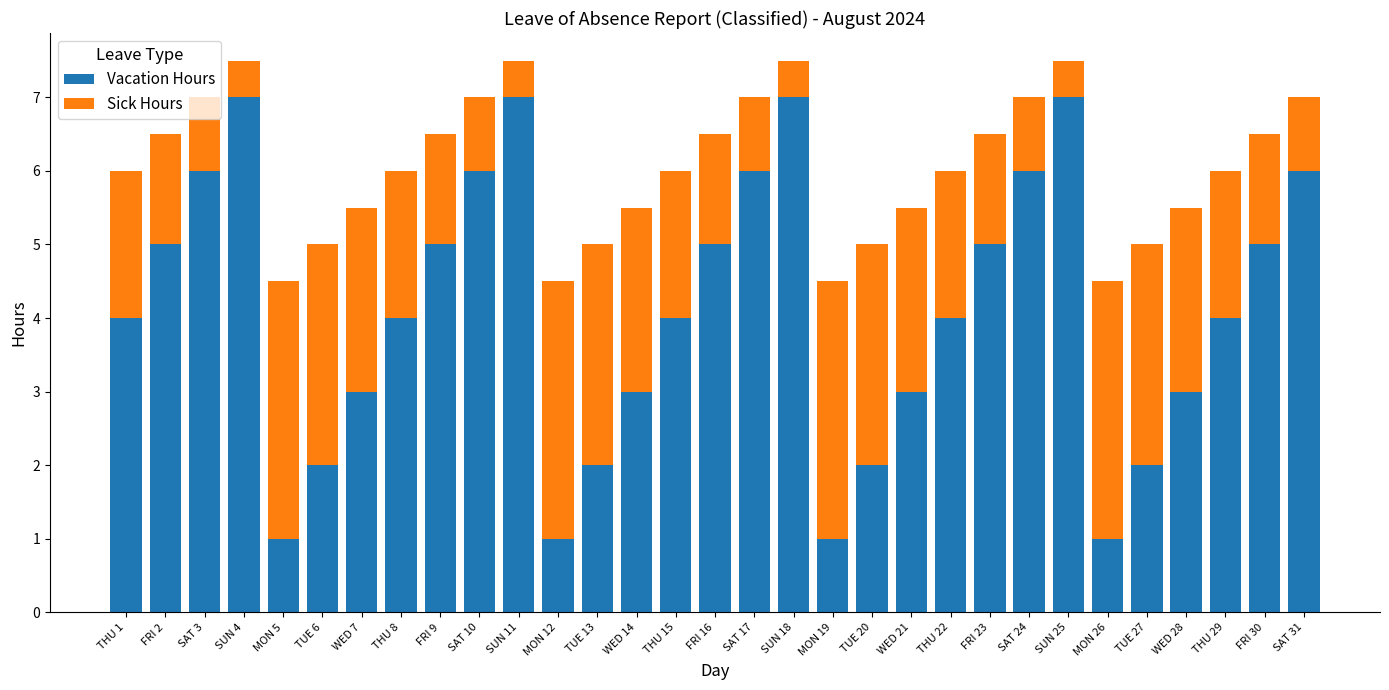

What is the minimum value for Vacation Hours?

1.0